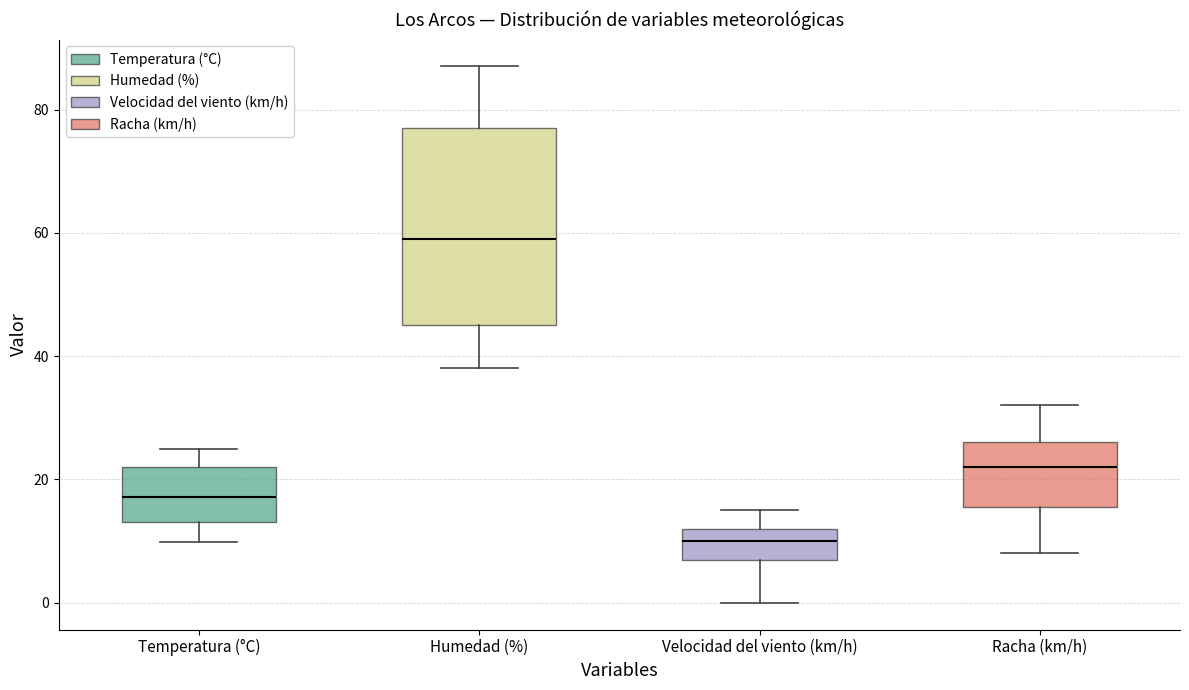

Which box is the tallest, from its lower edge to its upper edge?

Humedad (%)